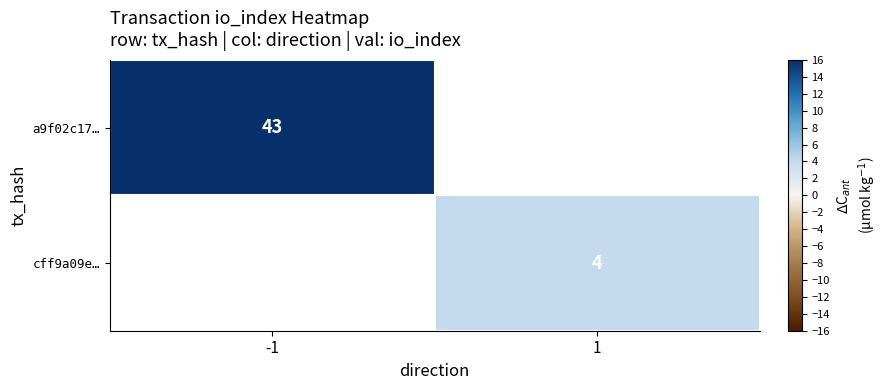

How many categories are shown in the chart?

2